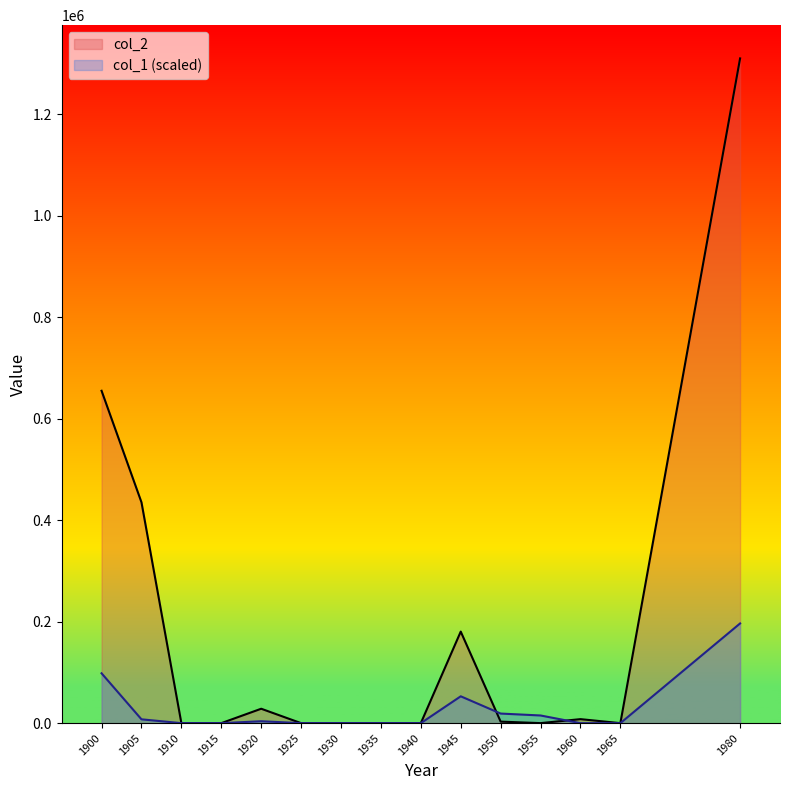

Which series ends up on top after the final intersection of col_2 and col_1?

col_2